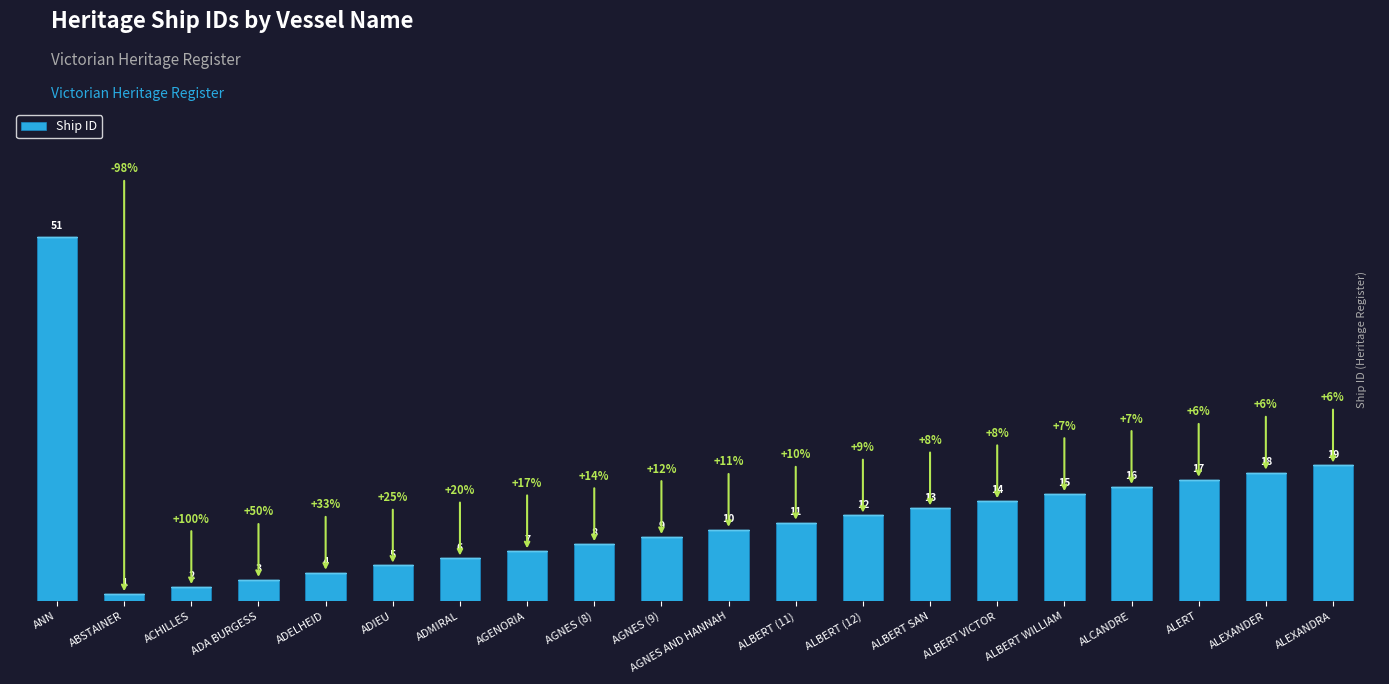

What is the difference between the values at ALBERT (12) and ADIEU?

7